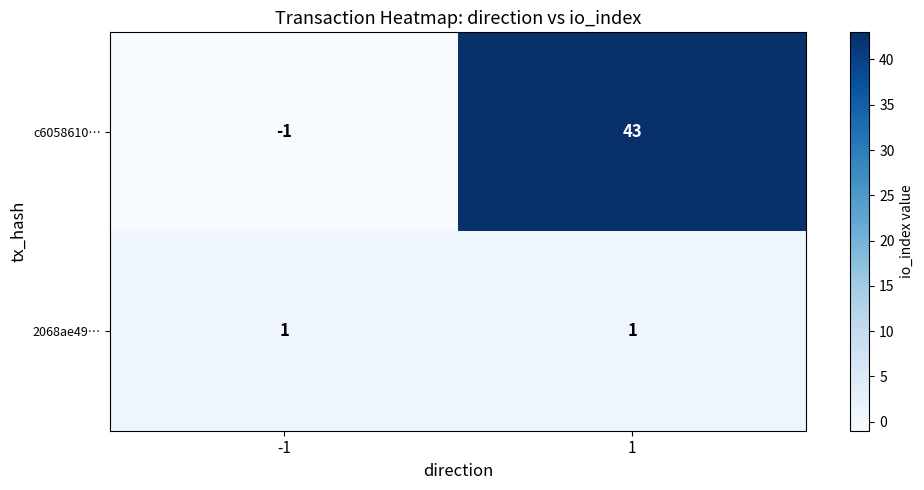

Which series has the largest total across all categories?

c6058610…